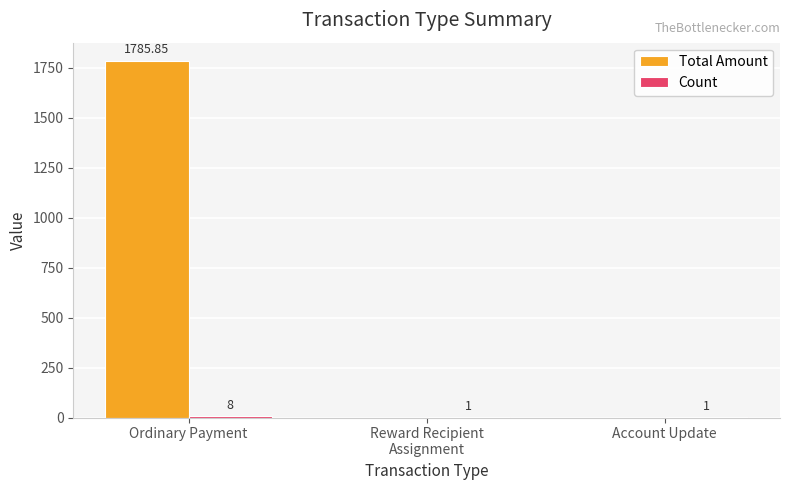

Which series changed the most between Ordinary Payment and Account Update?

Total Amount